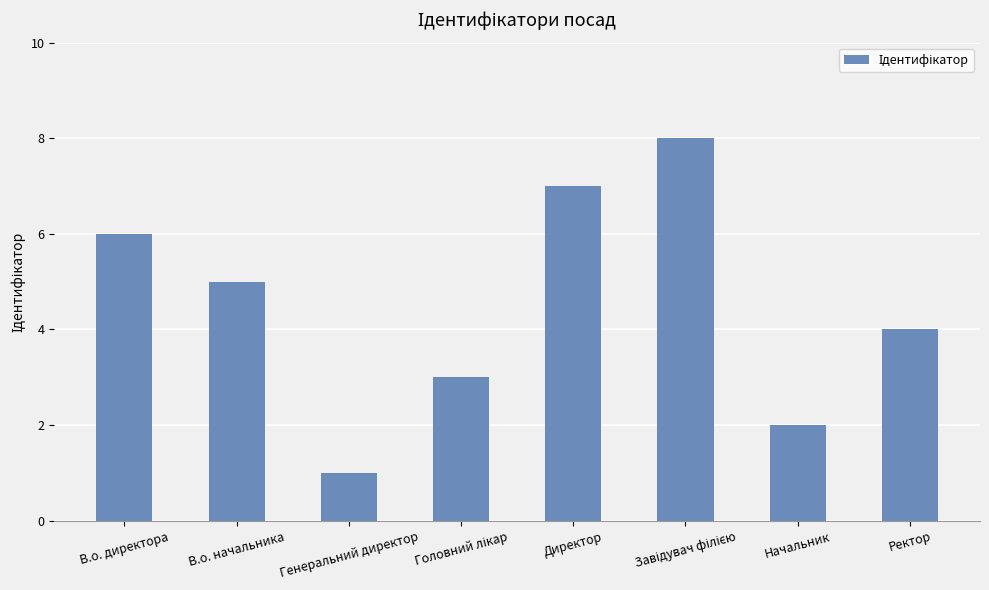

What is the difference between the second highest and second lowest values?

5